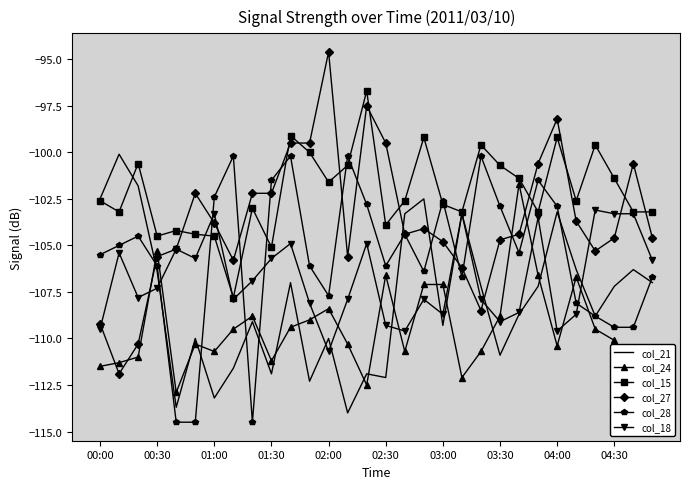

What is the difference between the maximum and second lowest values in the col_18 series?

6.5